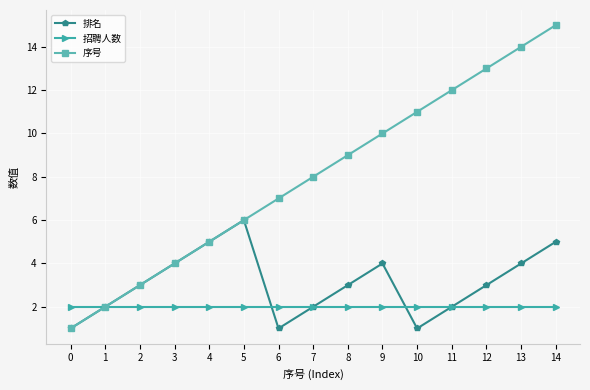

Reading left to right, transcribe all the data shown in this chart.

排名: 0=1	1=2	2=3	3=4	4=5	5=6	6=1	7=2	8=3	9=4	10=1	11=2	12=3	13=4	14=5
招聘人数: 0=2	1=2	2=2	3=2	4=2	5=2	6=2	7=2	8=2	9=2	10=2	11=2	12=2	13=2	14=2
序号: 0=1	1=2	2=3	3=4	4=5	5=6	6=7	7=8	8=9	9=10	10=11	11=12	12=13	13=14	14=15